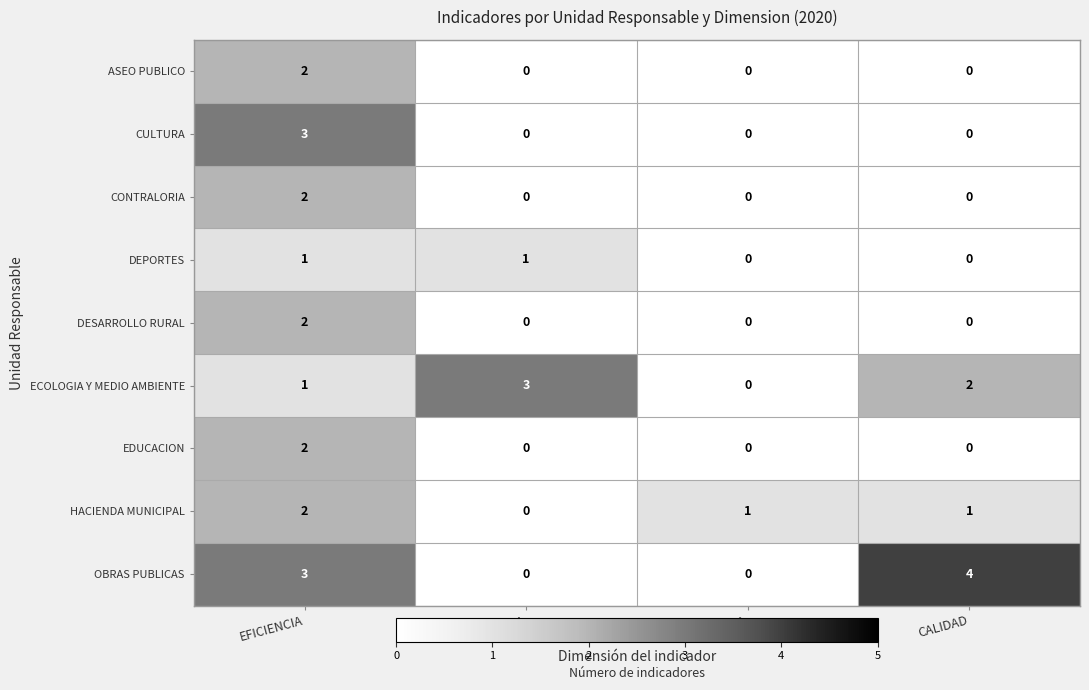

Which series has the largest range (max minus min)?

OBRAS PUBLICAS